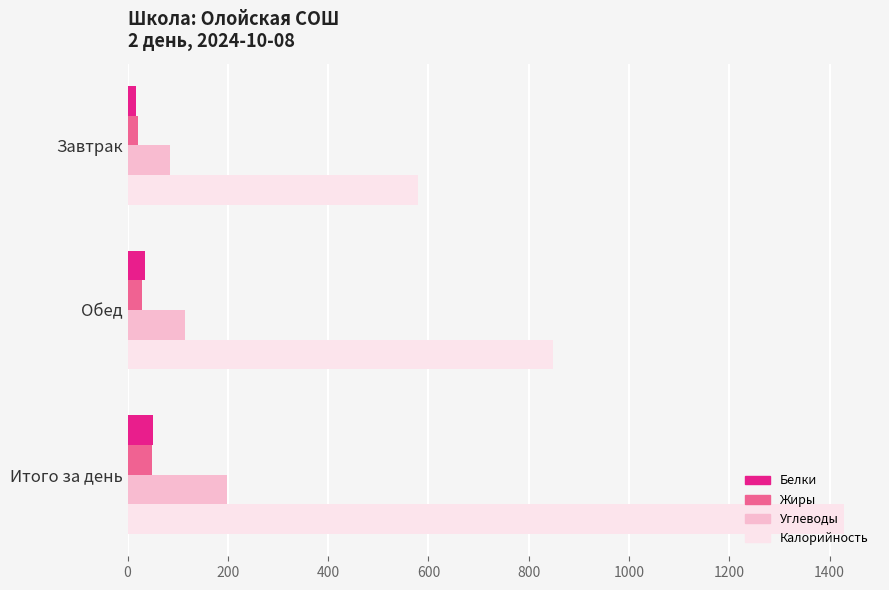

What is the approximate value of Белки at Итого за день?

50